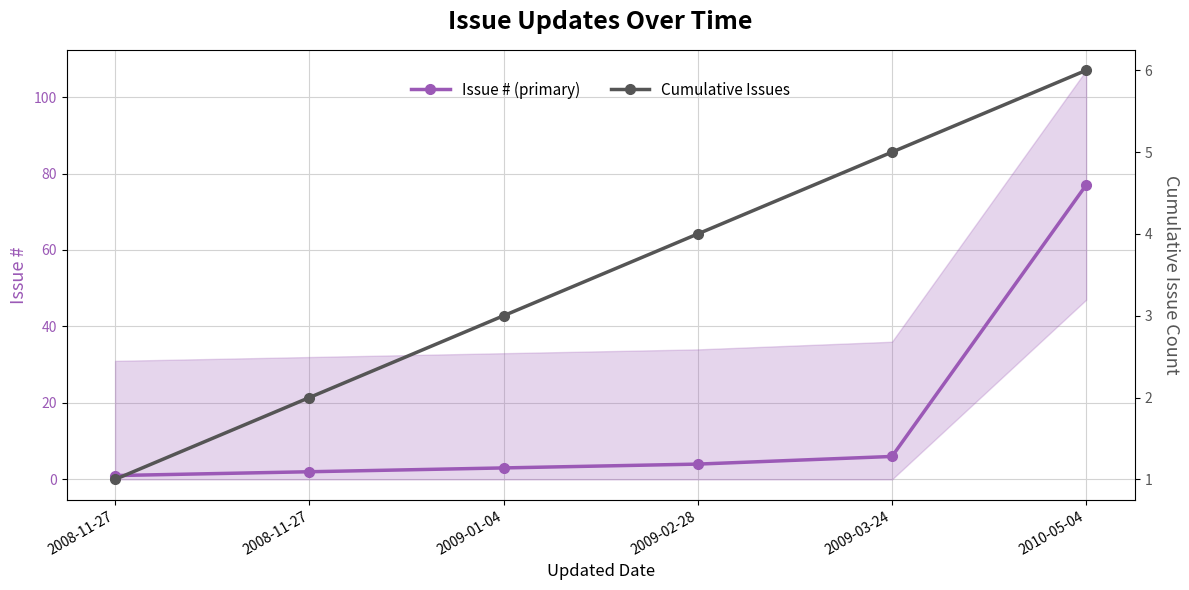

The Cumulative Issues series shows 3 at 2008-11-27. True or false?

False